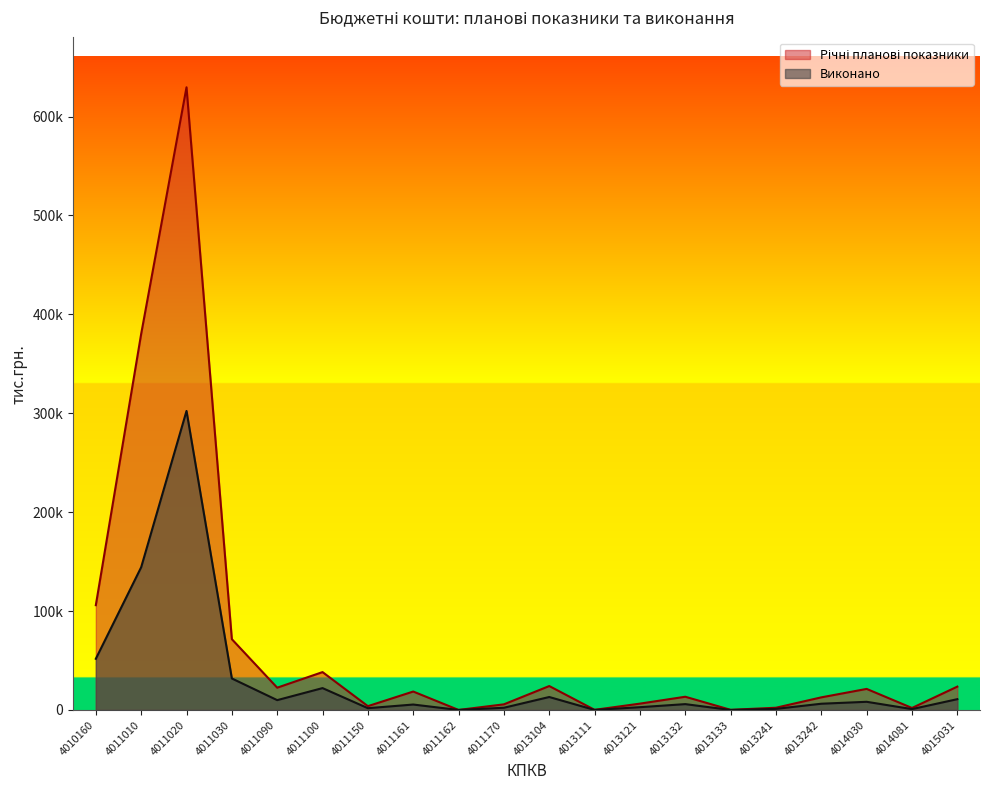

What is the difference between the Річні планові показники values at 4013242 and 4011100?

25539.3